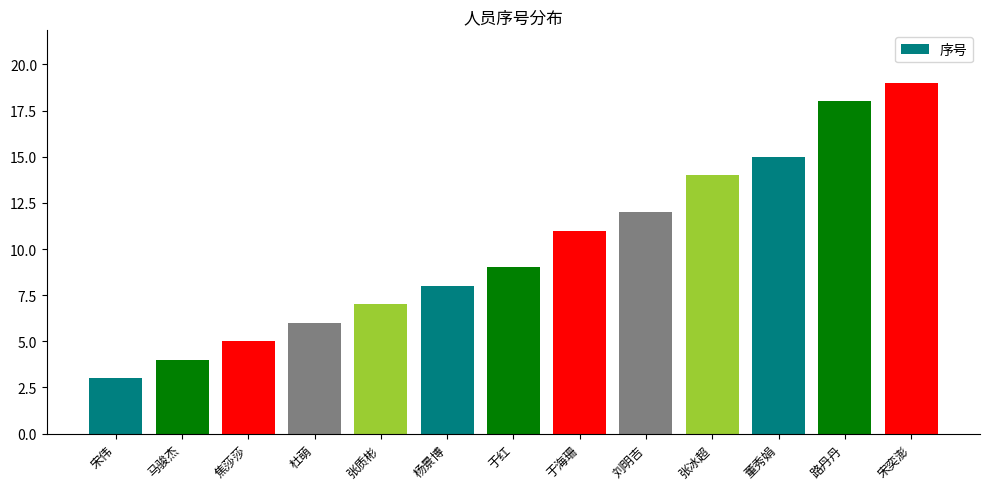

How many values are below 9?

6